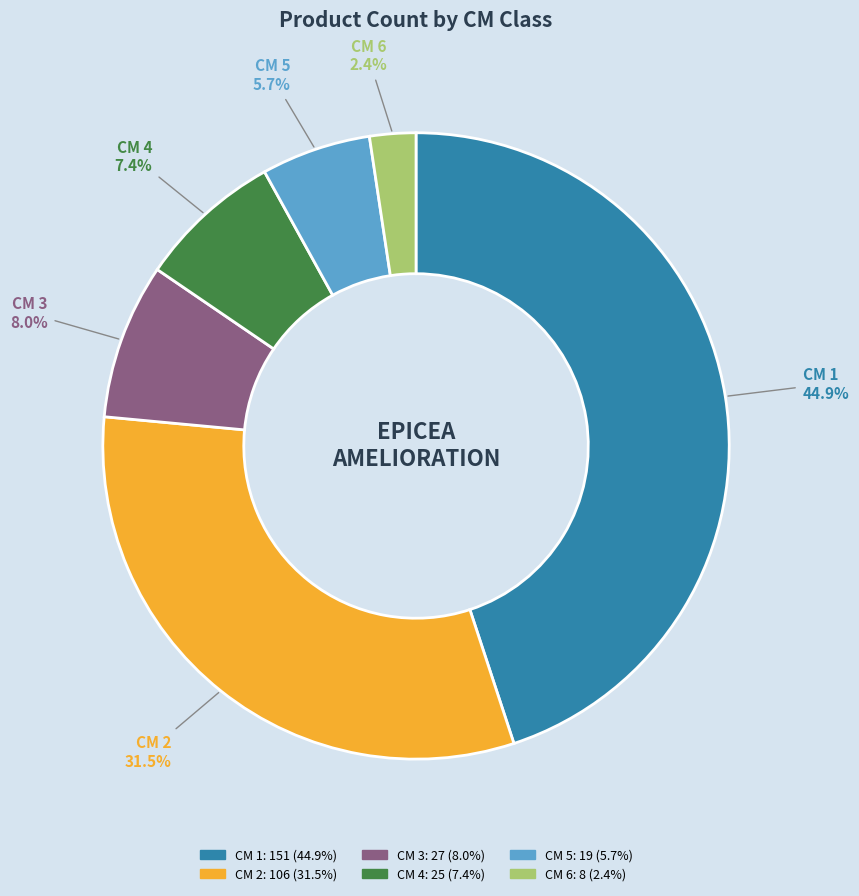

Is the sum of CM 5 and CM 6 greater than half?

No